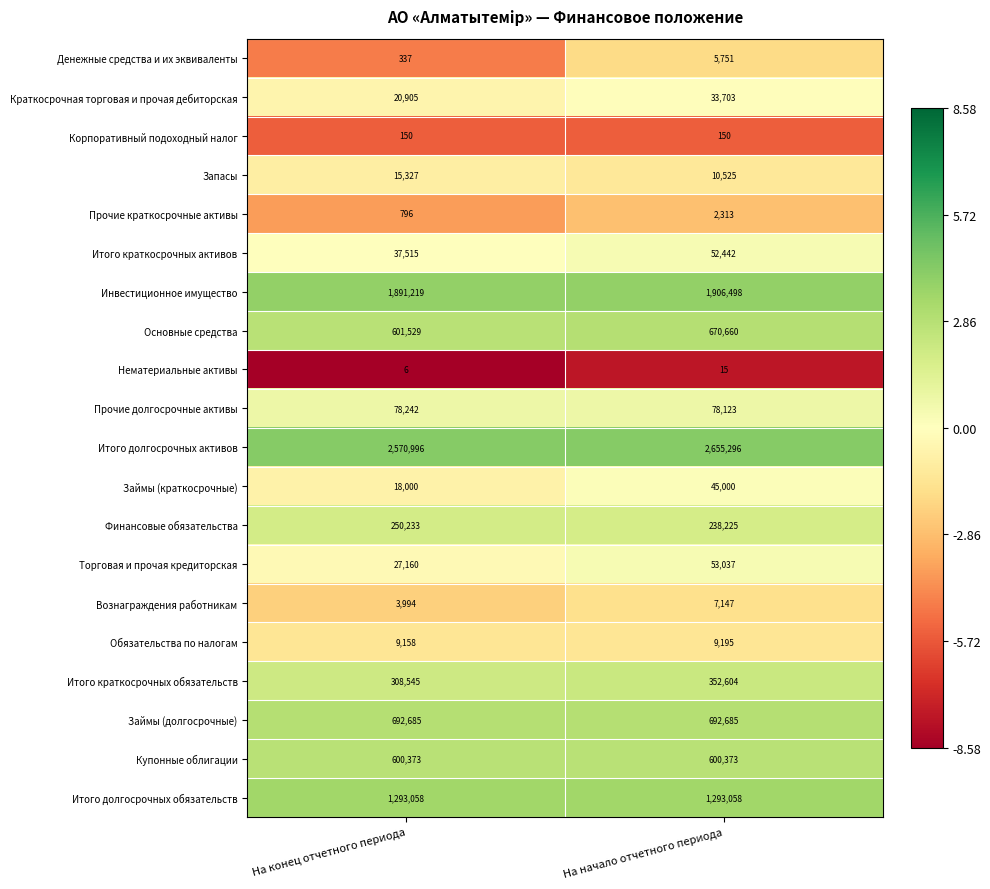

How many categories are shown in the chart?

2